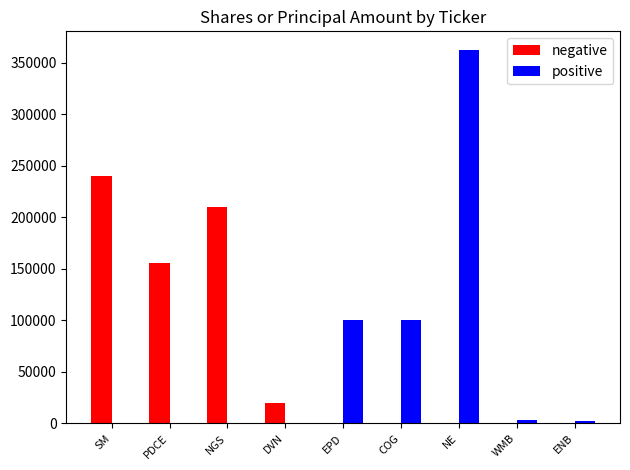

At which category is the sum across all series the highest?

NE